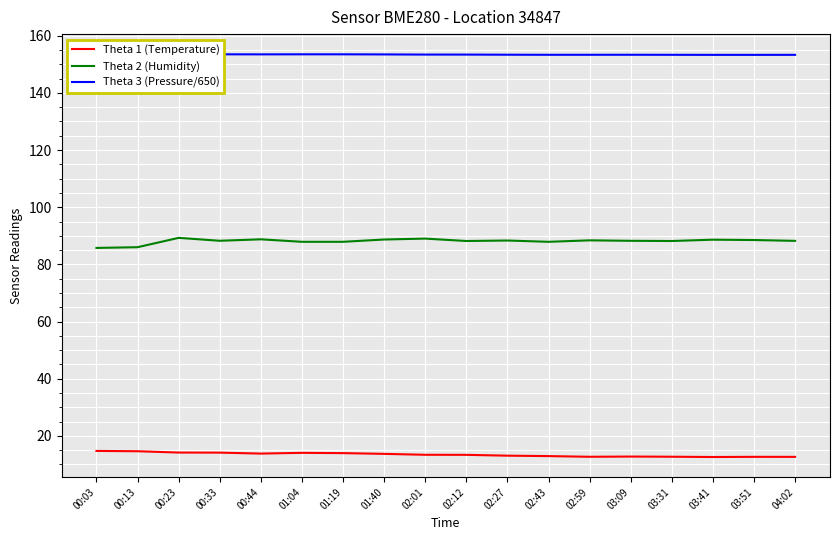

Reading left to right, transcribe all the data shown in this chart.

Theta 1 (Temperature): 14.7	14.6	14.2	14.1	13.8	14.1	14.0	13.7	13.4	13.4	13.1	12.9	12.7	12.8	12.7	12.6	12.7	12.7
Theta 2 (Humidity): 85.8	86.0	89.3	88.3	88.8	87.9	87.9	88.7	89.0	88.2	88.3	87.9	88.4	88.2	88.2	88.6	88.5	88.2
Theta 3 (Pressure/650): 153.5	153.5	153.5	153.5	153.5	153.5	153.5	153.5	153.4	153.4	153.4	153.3	153.3	153.3	153.3	153.3	153.3	153.3